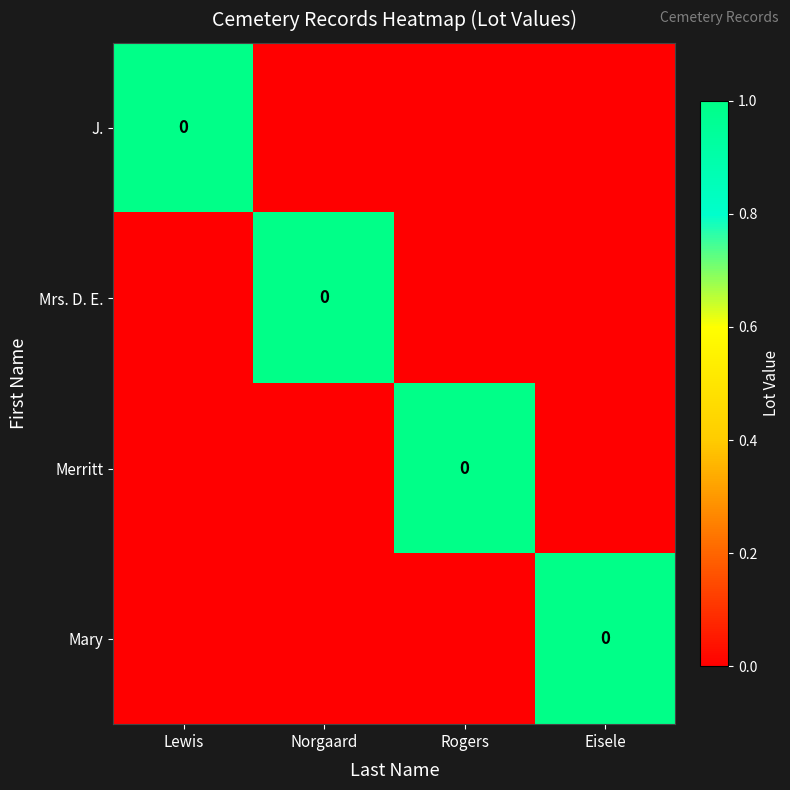

True or false: J. has a value of 0 at Norgaard.

True